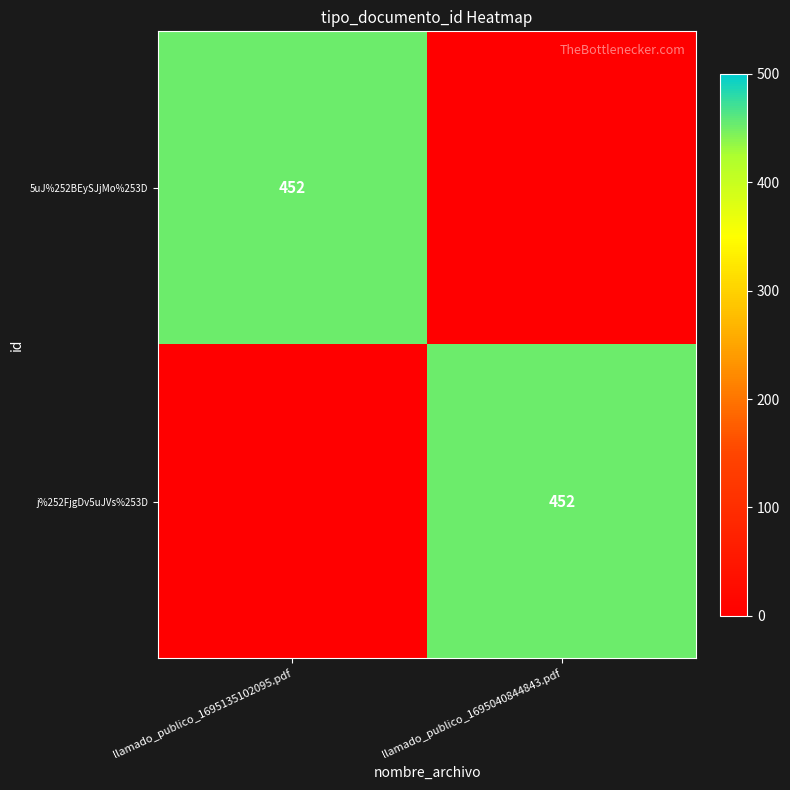

Which category has the lowest value across all series?

llamado_publico_1695040844843.pdf